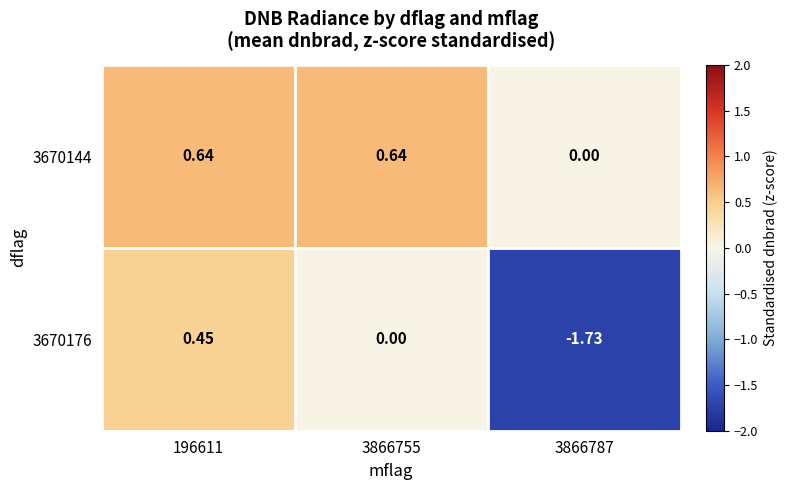

Is the value of 3670144 at 196611 greater than the value of 3670176 at 3866755?

Yes